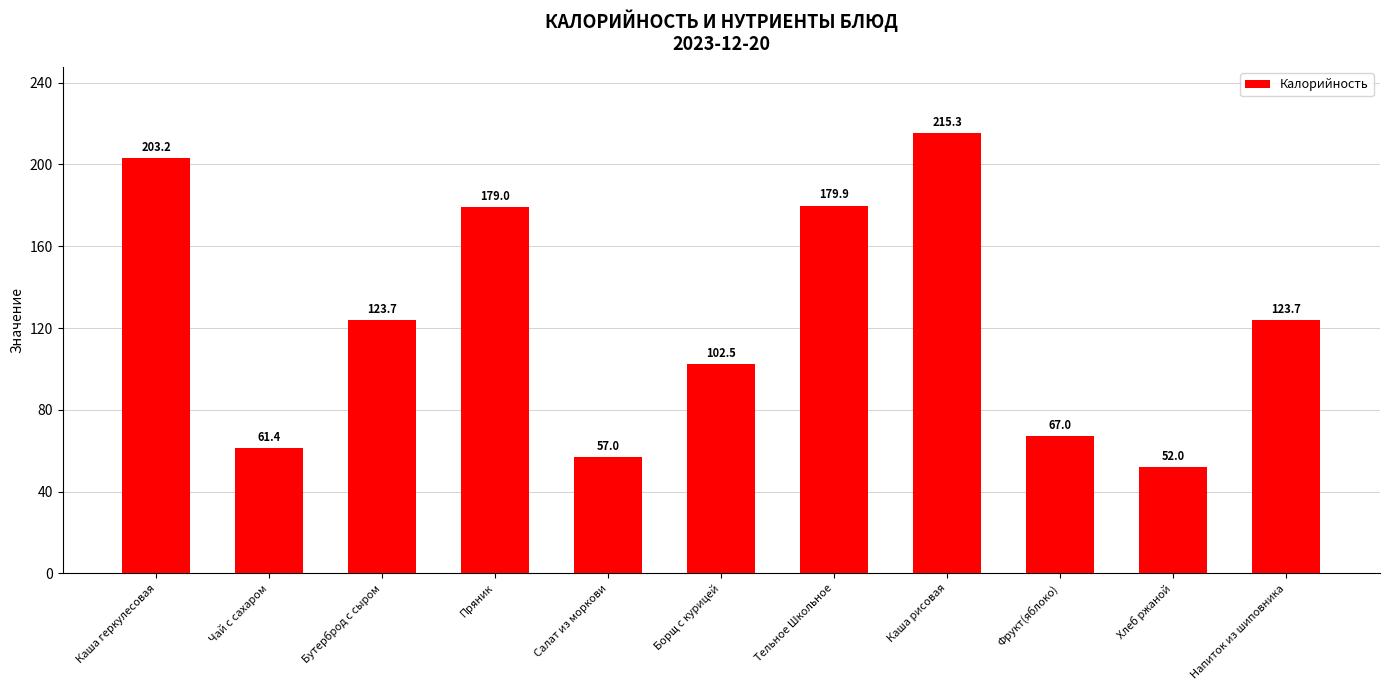

Are the bars grouped side by side (vs. stacked)?

No